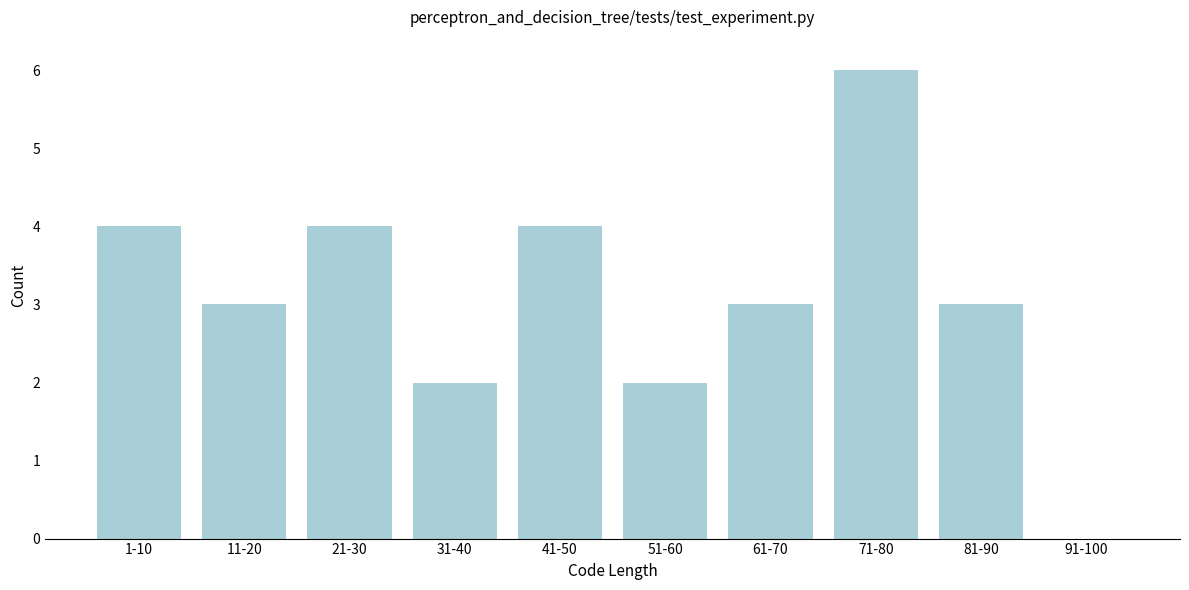

Reading left to right, extract all data points from this chart.

1-10=4	11-20=3	21-30=4	31-40=2	41-50=4	51-60=2	61-70=3	71-80=6	81-90=3	91-100=0